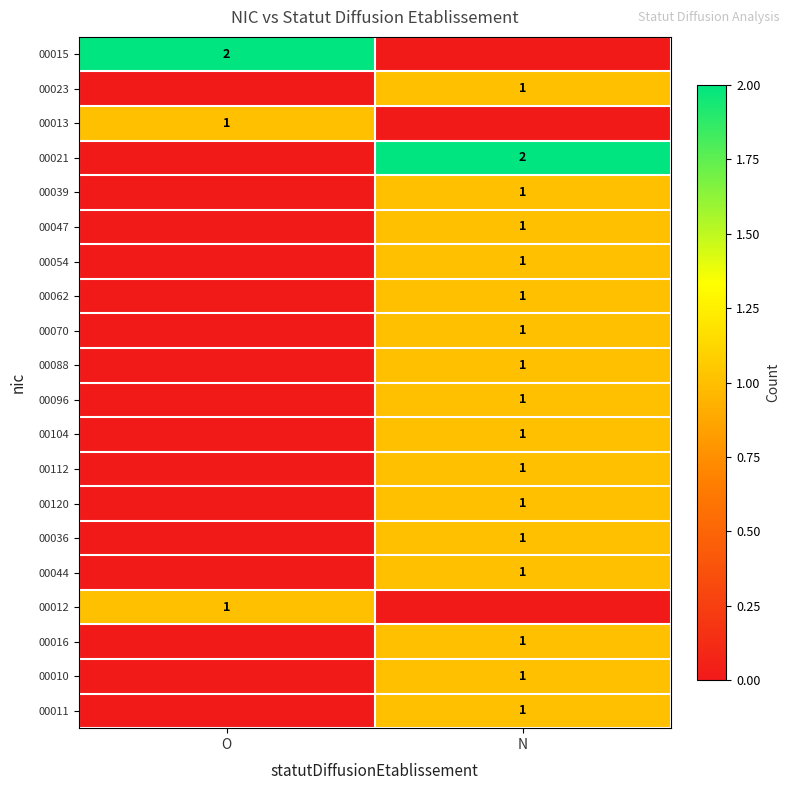

Which series has the largest range (max minus min)?

00015